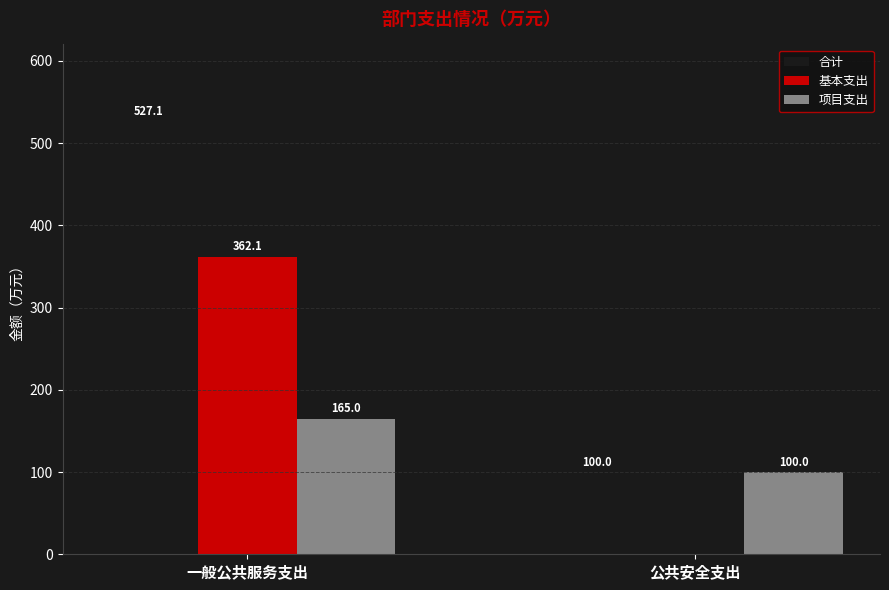

Which label corresponds to the largest value in the chart?

一般公共服务支出